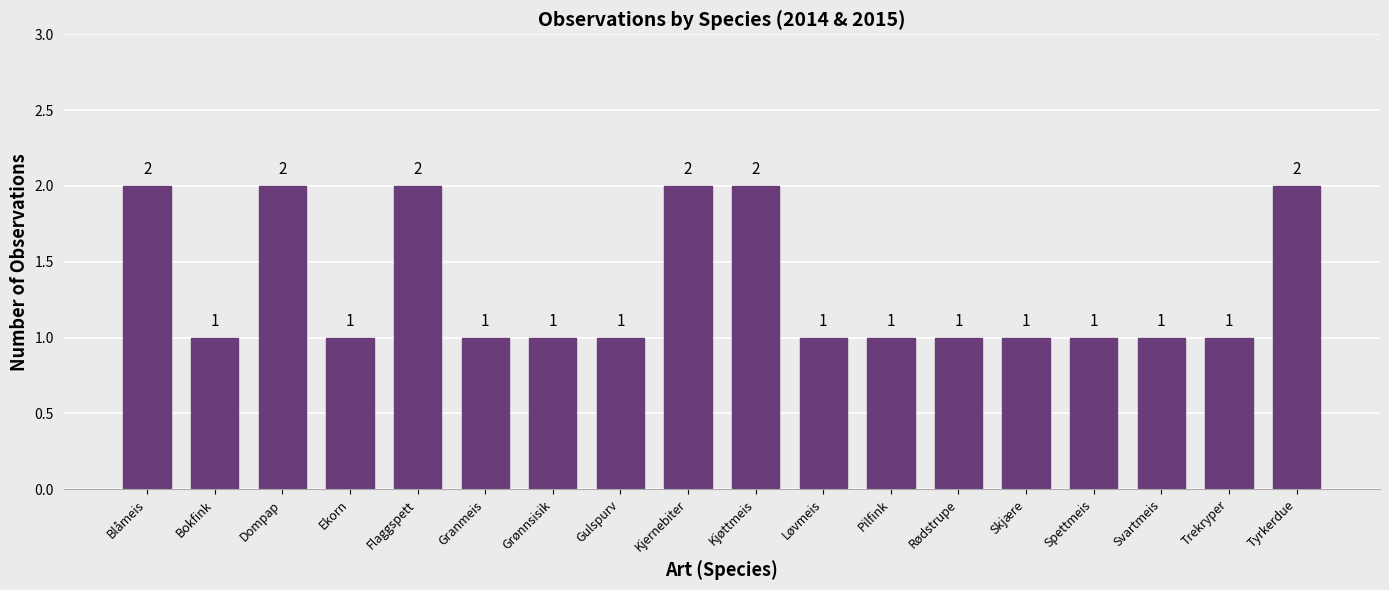

What is the label of the 2nd bar from the right?

Trekryper